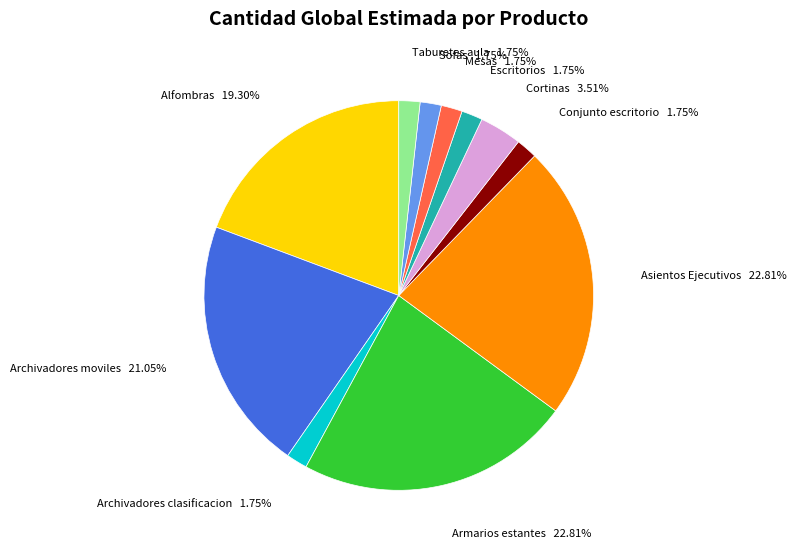

Is it true that Armarios estantes is 15% of the pie?

False